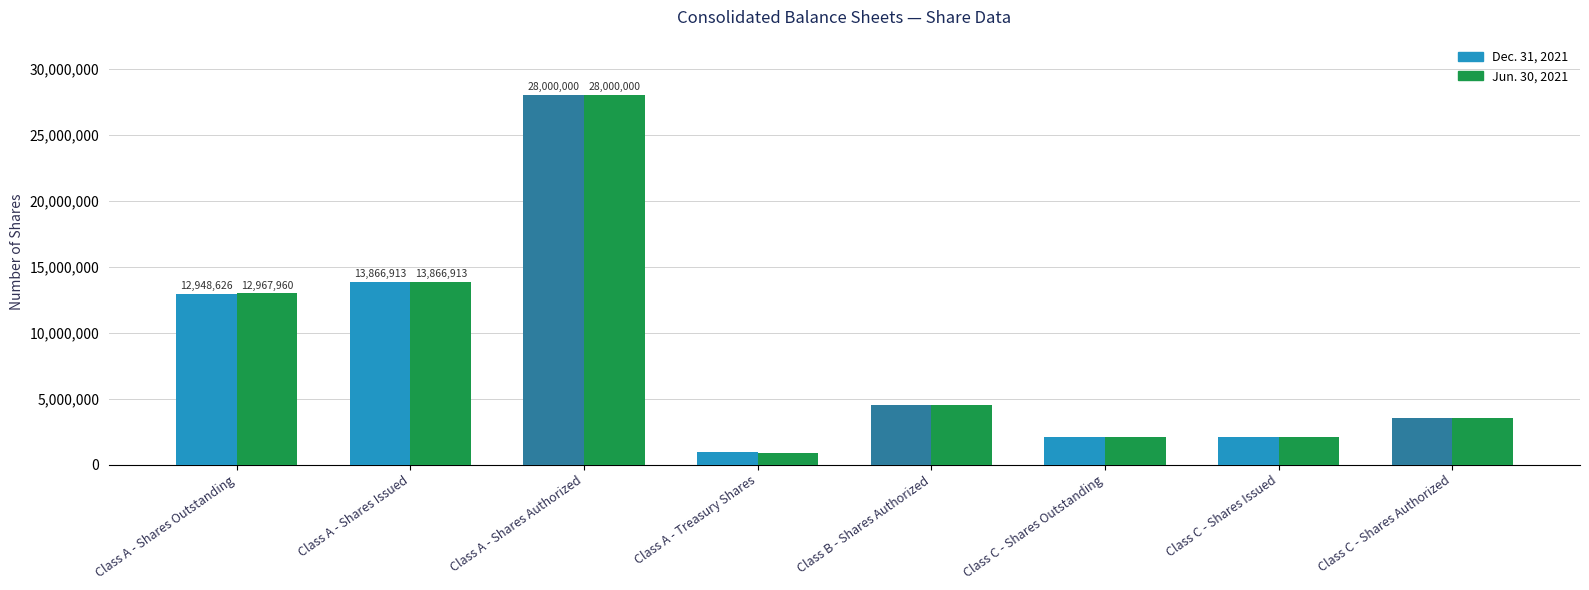

What is the lowest value of the Dec. 31, 2021 series?

918287